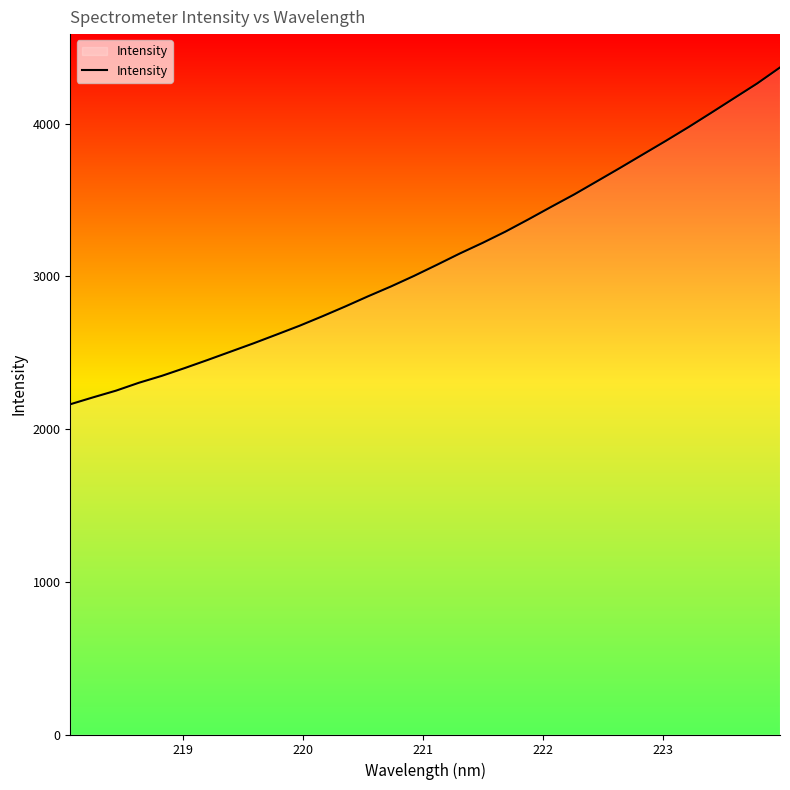

What is the difference between the maximum and minimum values?

2205.1